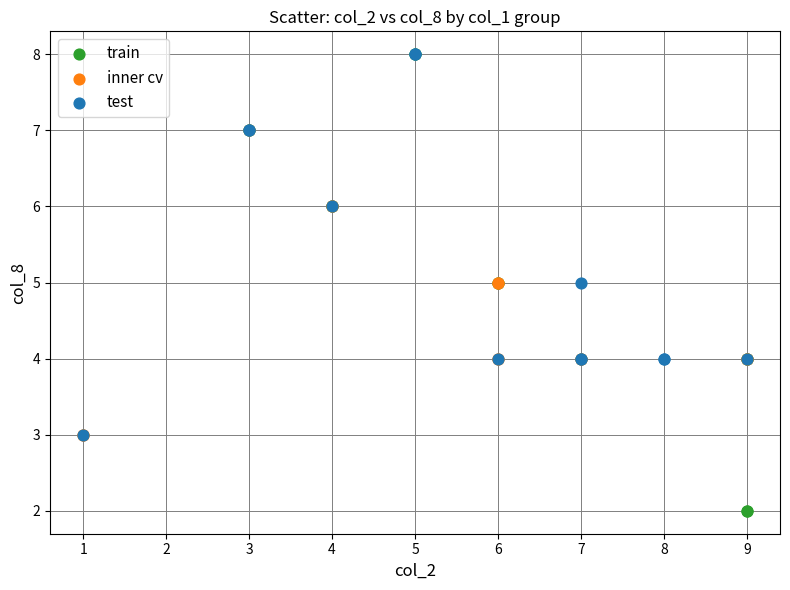

Which series contains the lowest Y value?

train